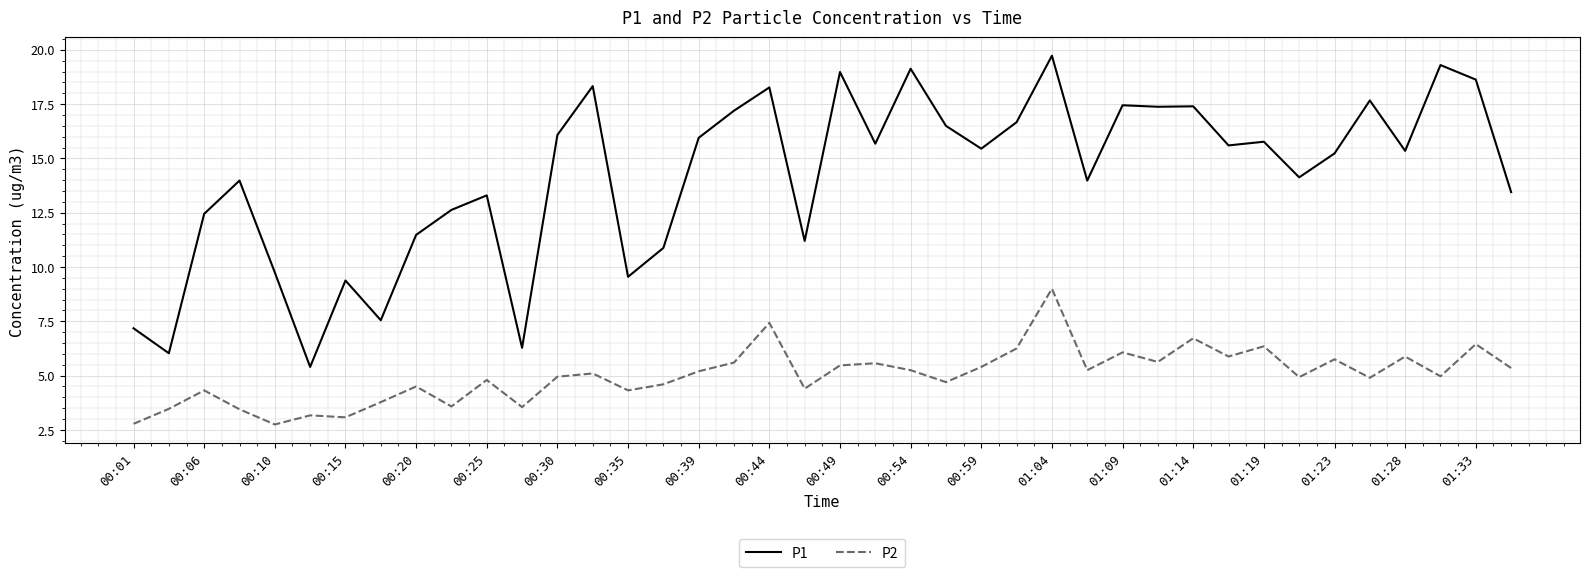

Rank the series by their average value, from highest to lowest.

P1, P2